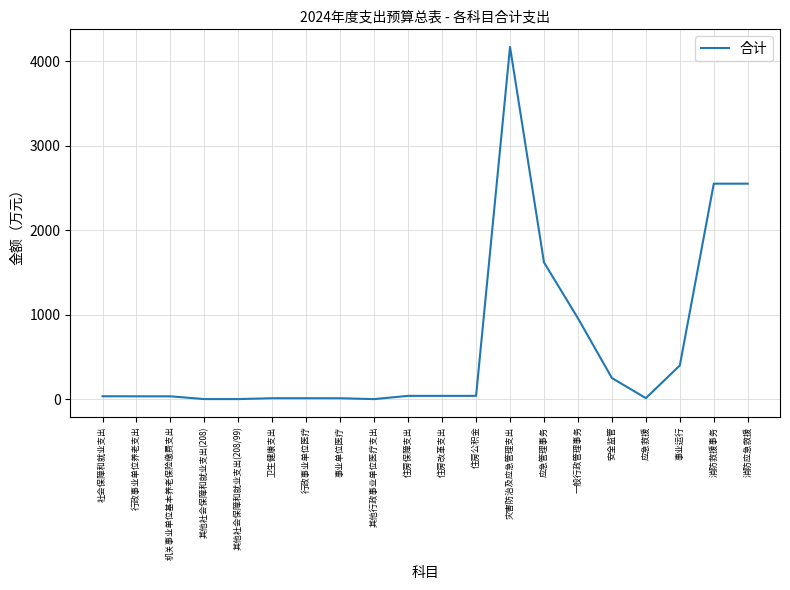

The value at 一般行政管理事务 is 506.0. True or false?

False